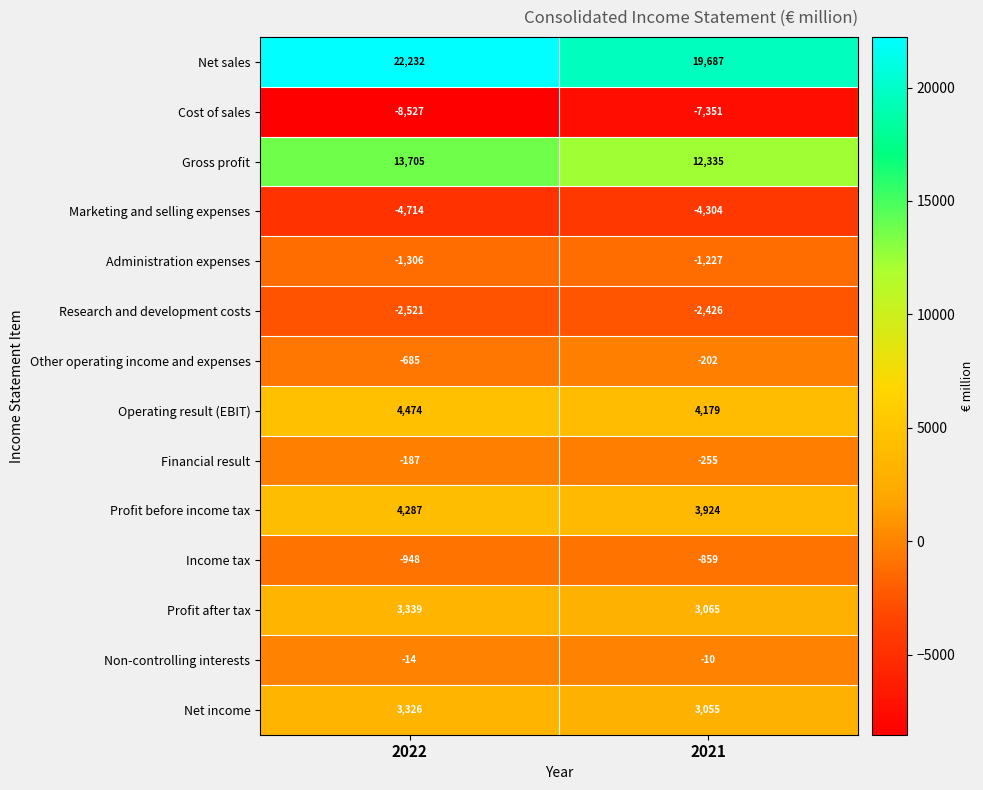

Reading left to right, list all the values displayed in this chart.

Net sales: 2022=22232	2021=19687
Cost of sales: 2022=-8527	2021=-7351
Gross profit: 2022=13705	2021=12335
Marketing and selling expenses: 2022=-4714	2021=-4304
Administration expenses: 2022=-1306	2021=-1227
Research and development costs: 2022=-2521	2021=-2426
Other operating income and expenses: 2022=-685	2021=-202
Operating result (EBIT): 2022=4474	2021=4179
Financial result: 2022=-187	2021=-255
Profit before income tax: 2022=4287	2021=3924
Income tax: 2022=-948	2021=-859
Profit after tax: 2022=3339	2021=3065
Non-controlling interests: 2022=-14	2021=-10
Net income: 2022=3326	2021=3055